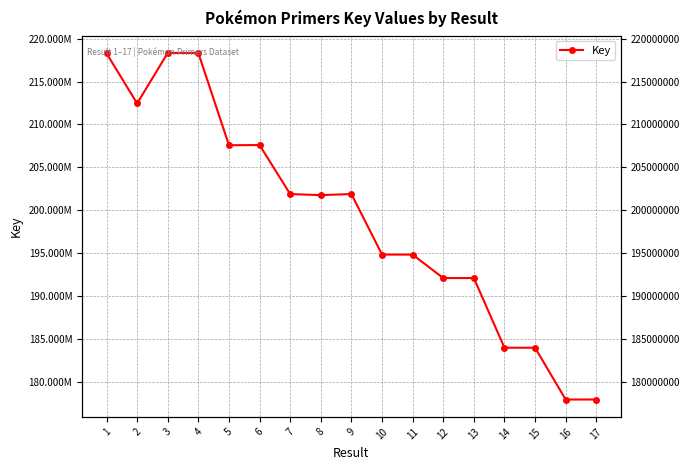

List the labels in order of value, smallest first.

16, 17, 15, 14, 12, 13, 11, 10, 8, 7, 9, 5, 6, 2, 1, 4, 3